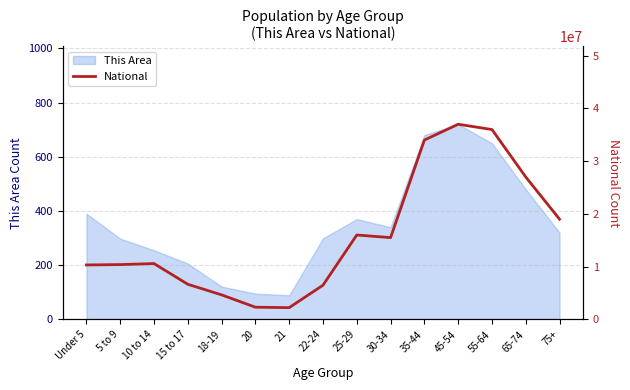

What position from the left is 30-34?

10